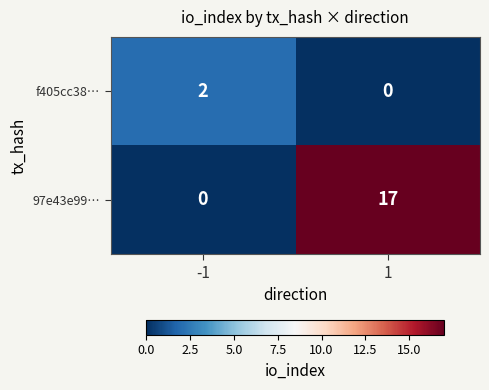

True or false: f405cc38… has a value of 2 at -1.

True